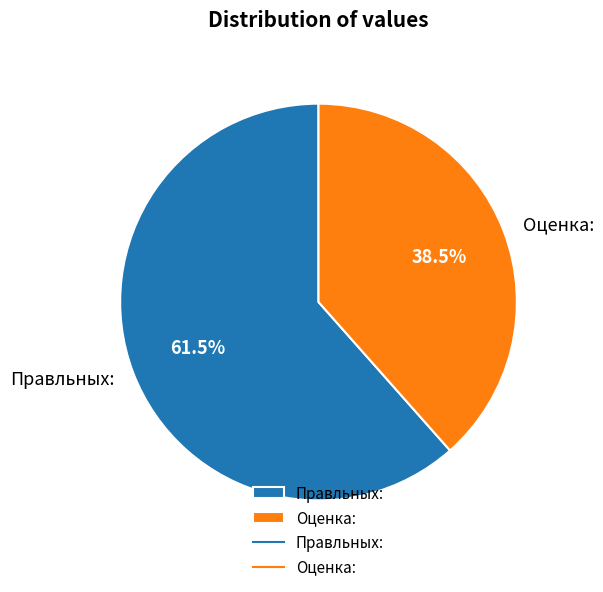

What is the ratio of the value at Правльных: to the value at Оценка:?

1.6